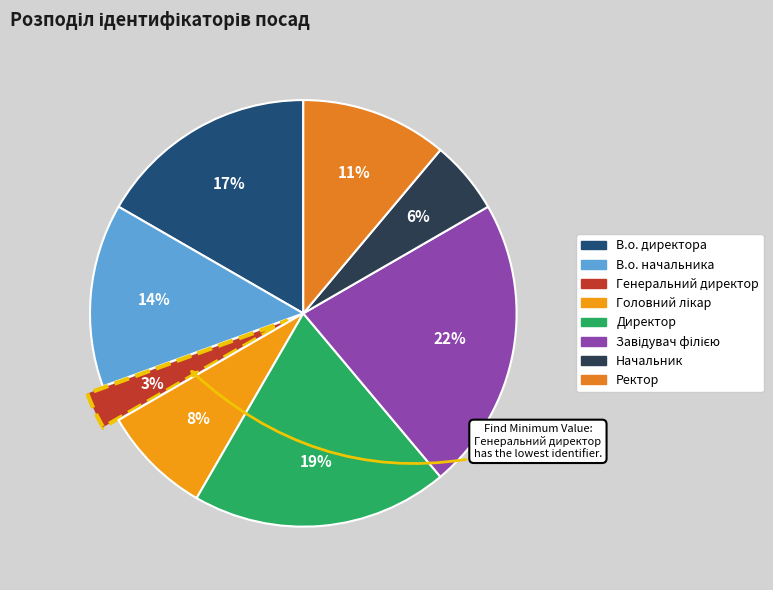

To the nearest percent, what is the average slice percentage?

12%